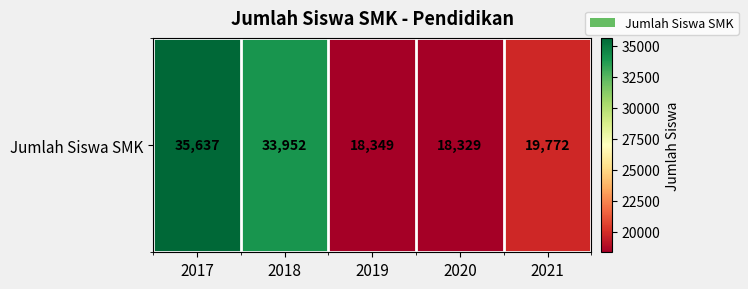

What is the sum of the values at 2018 and 2020?

52281